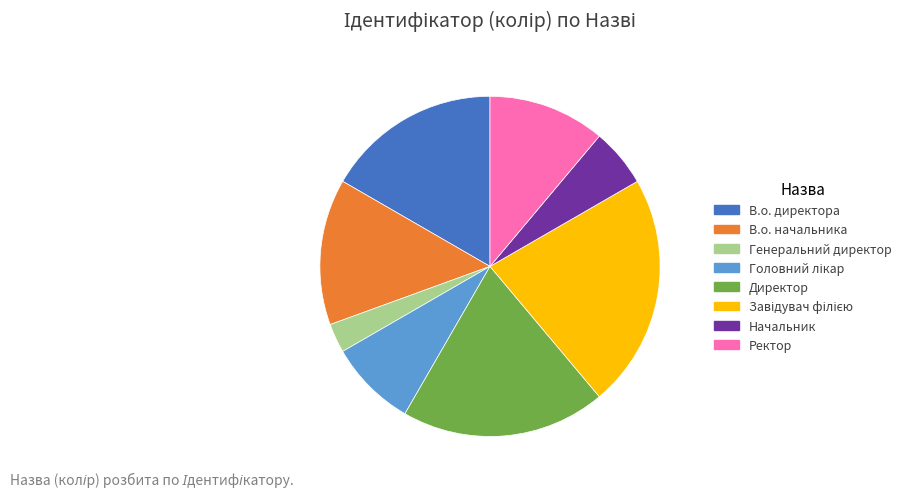

The В.о. начальника slice represents 6% of the pie. True or false?

False